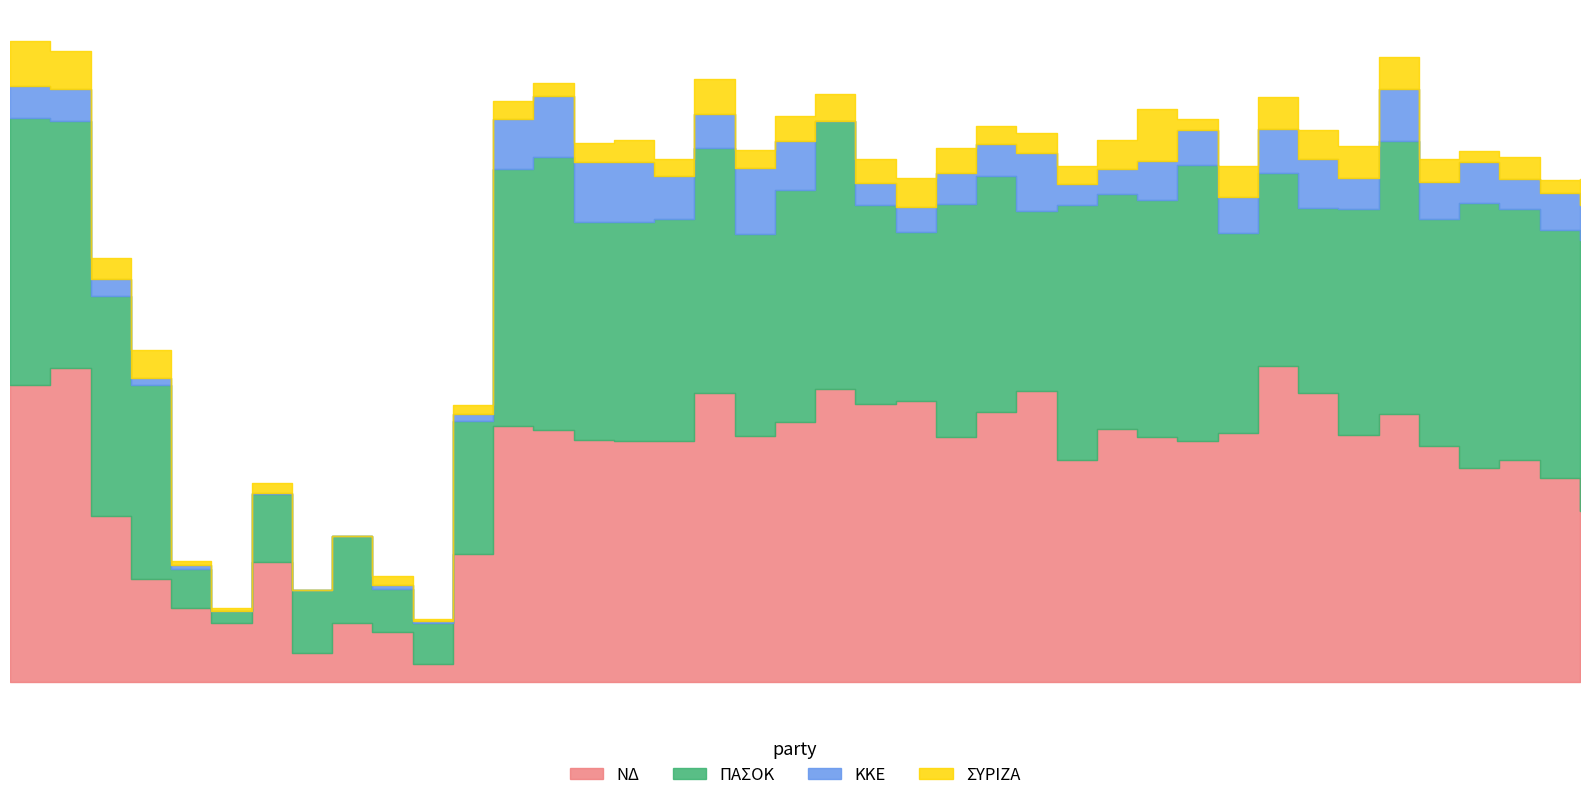

Reading left to right, transcribe all the data shown in this chart.

ΝΔ: 1=214	2=226	3=119	4=74	5=53	6=42	7=86	8=21	9=42	10=36	11=13	12=92	13=184	14=181	15=174	16=173	17=173	18=208	19=177	20=187	21=211	22=200	23=202	24=176	25=194	26=209	27=160	28=182	29=176	30=173	31=179	32=227	33=208	34=178	35=193	36=170	37=154	38=160	39=147	40=123
ΠΑΣΟΚ: 1=192	2=178	3=159	4=140	5=28	6=9	7=49	8=45	9=63	10=31	11=29	12=96	13=185	14=197	15=157	16=158	17=160	18=176	19=145	20=167	21=193	22=143	23=122	24=168	25=170	26=130	27=183	28=169	29=171	30=199	31=144	32=139	33=133	34=162	35=196	36=163	37=191	38=180	39=178	40=195
ΚΚΕ: 1=23	2=23	3=12	4=5	5=3	6=0	7=1	8=0	9=0	10=3	11=2	12=5	13=36	14=44	15=43	16=43	17=31	18=25	19=48	20=35	21=0	22=16	23=18	24=22	25=23	26=42	27=15	28=18	29=28	30=25	31=26	32=32	33=35	34=23	35=38	36=27	37=29	38=22	39=27	40=25
ΣΥΡΙΖΑ: 1=32	2=27	3=15	4=20	5=3	6=2	7=7	8=0	9=0	10=6	11=1	12=6	13=13	14=9	15=14	16=16	17=12	18=25	19=13	20=18	21=19	22=17	23=21	24=18	25=13	26=14	27=13	28=21	29=37	30=8	31=22	32=23	33=21	34=23	35=23	36=16	37=8	38=16	39=9	40=19